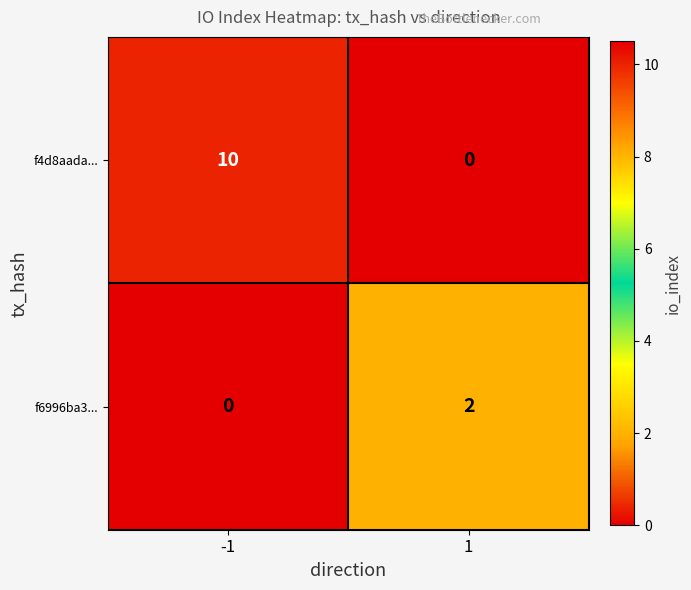

List the series in order of their overall mean, highest first.

f4d8aada..., f6996ba3...